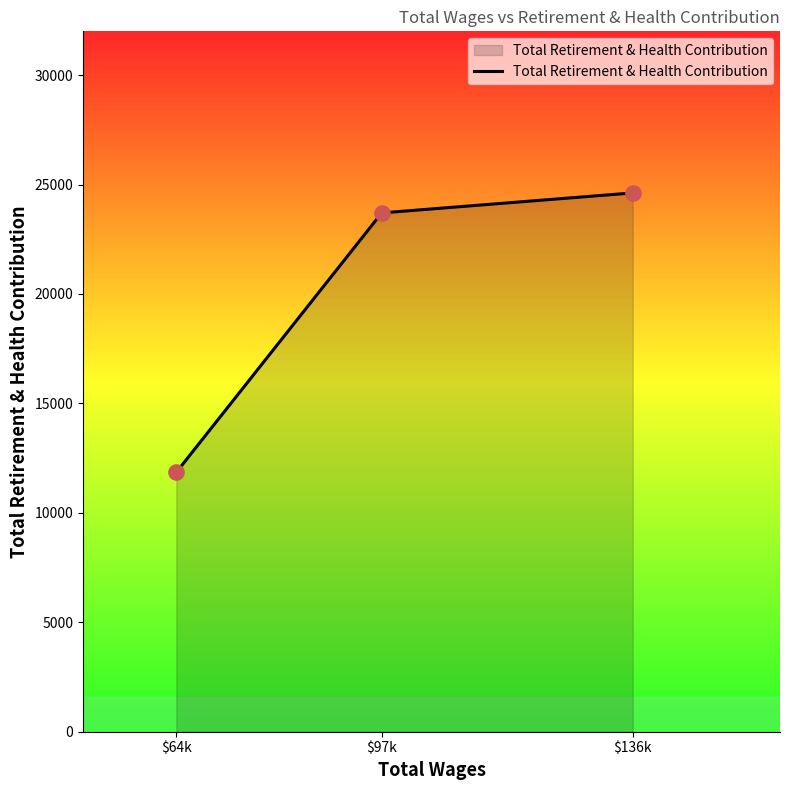

Between $64k and $97k, which is larger?

$97k